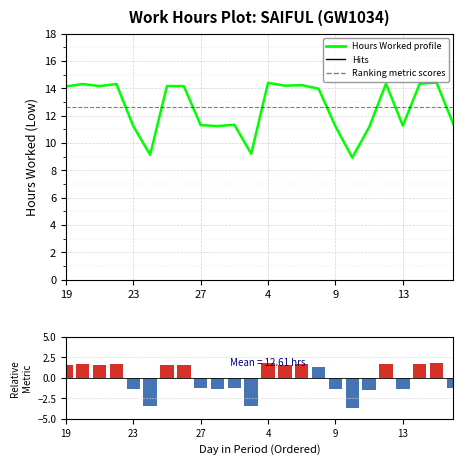

At which label does Ranking metric scores reach its minimum?

17